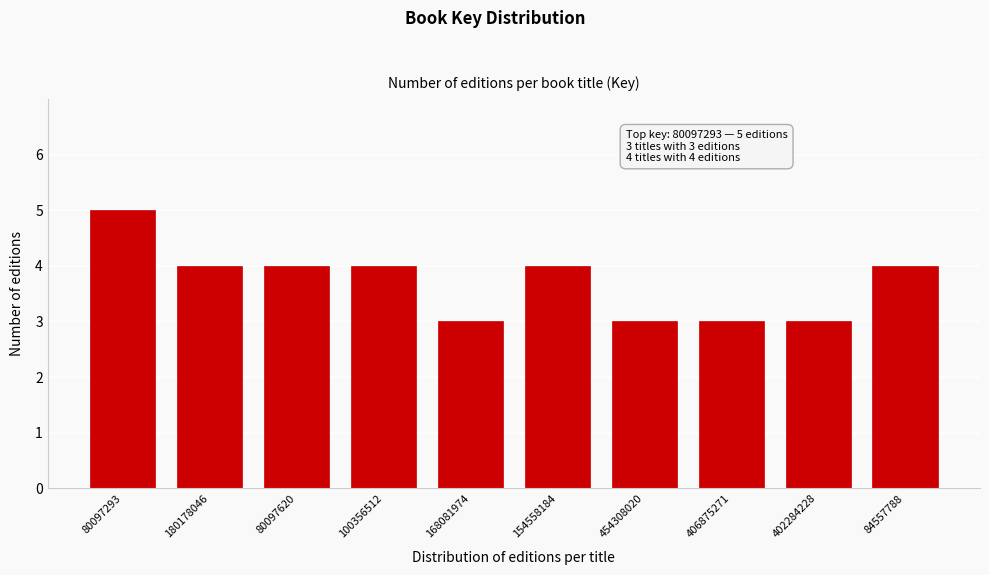

Reading left to right, transcribe all the data shown in this chart.

5	4	4	4	3	4	3	3	3	4